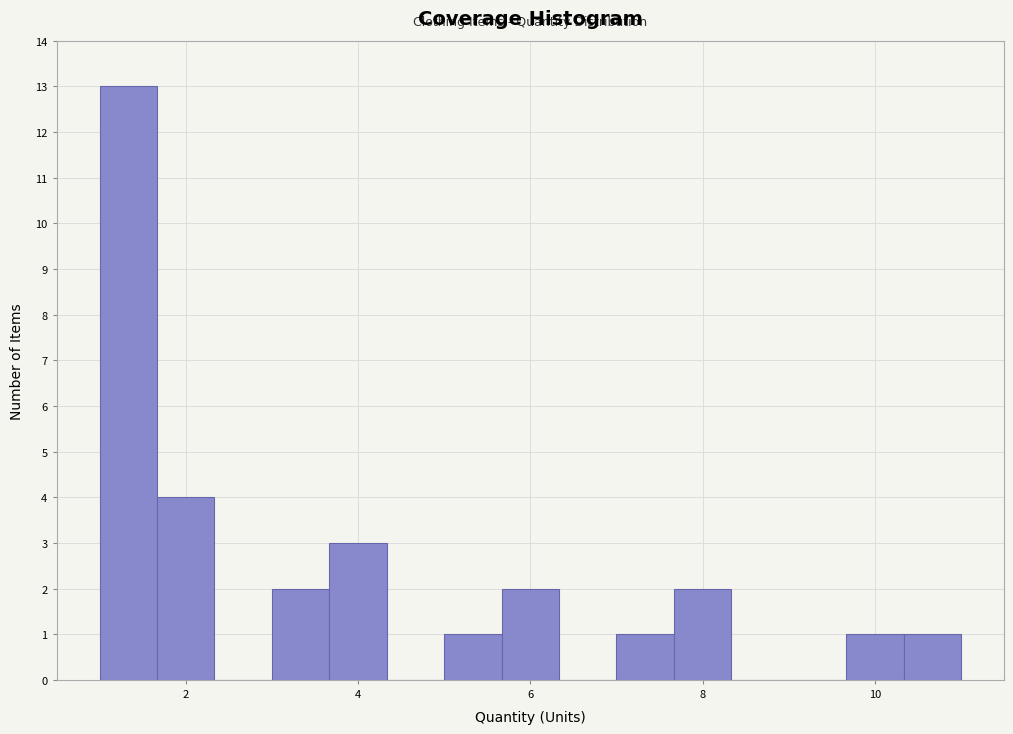

Around what value on the x-axis is the tallest bar? Give the approximate position of its centre, as read against the axis.

1.4